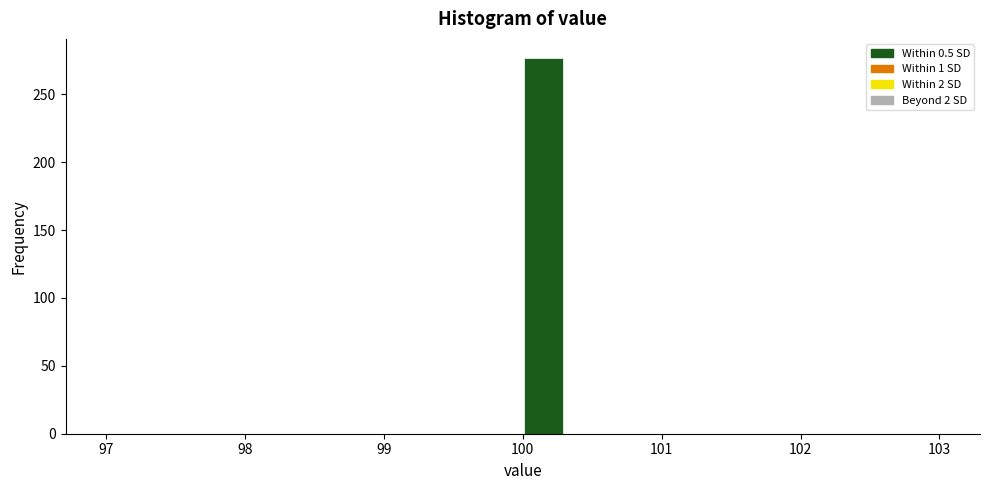

Around what value on the x-axis is the tallest bar? Give the approximate position of its centre, as read against the axis.

100.2